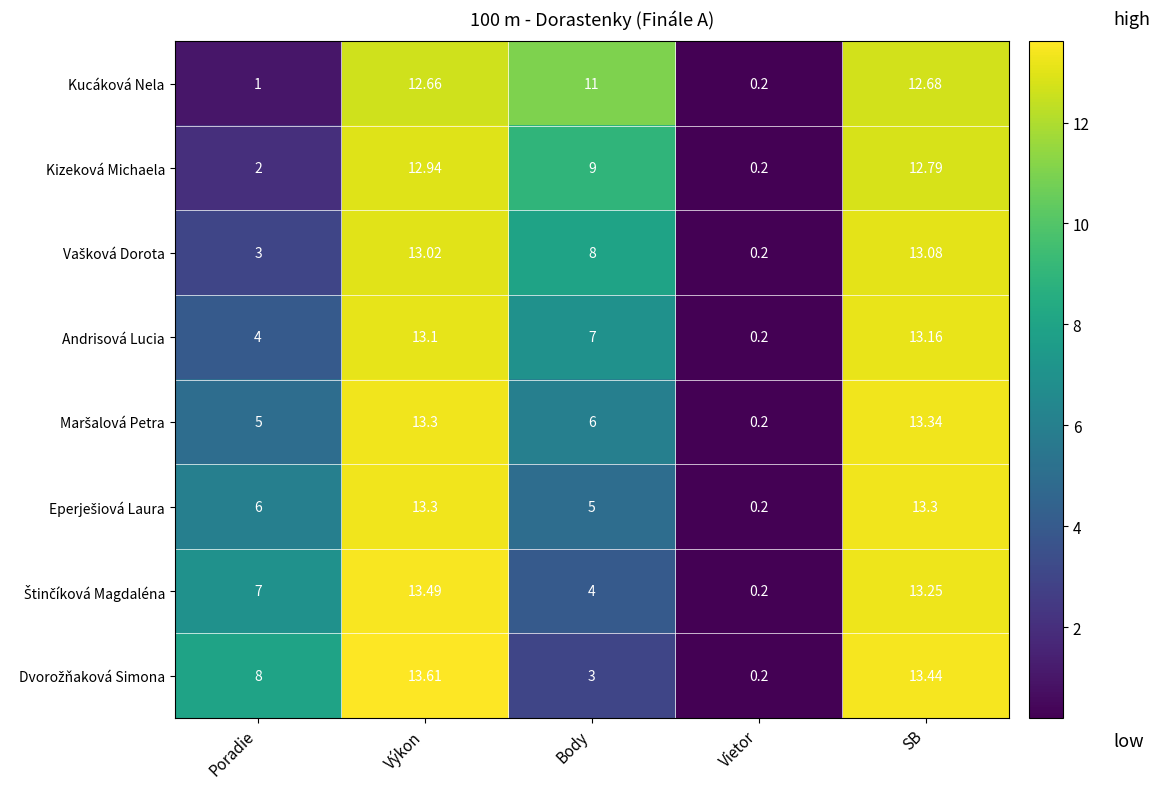

Which series changed the most between Poradie and Výkon?

Kucáková Nela